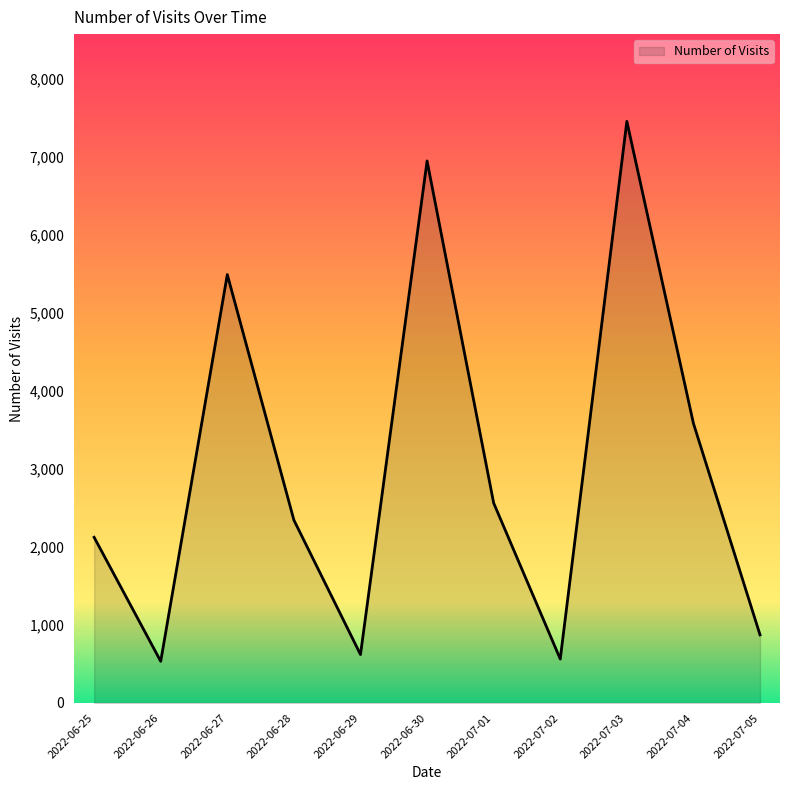

What is the average value?

3008